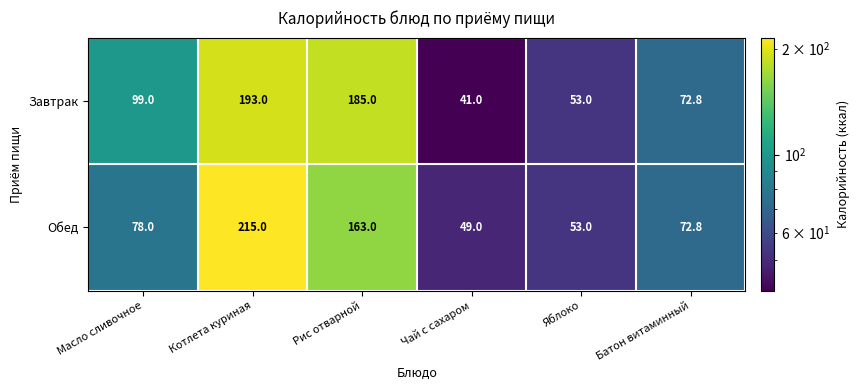

How many values in the Завтрак series are below 99?

3